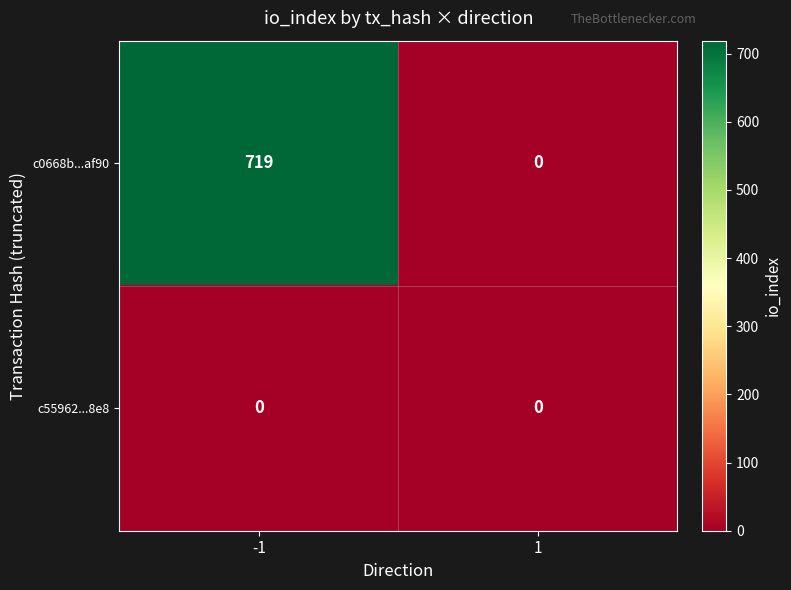

What is the maximum value shown in the chart?

719